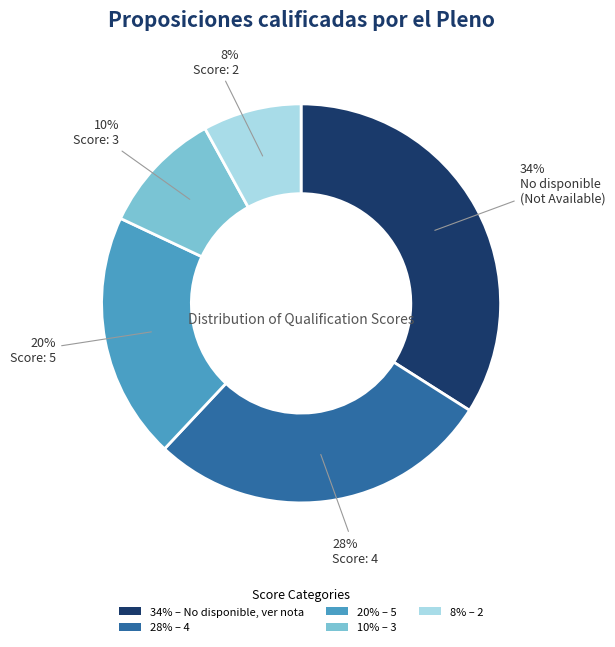

The 20% – 5 slice represents 31% of the pie. True or false?

False